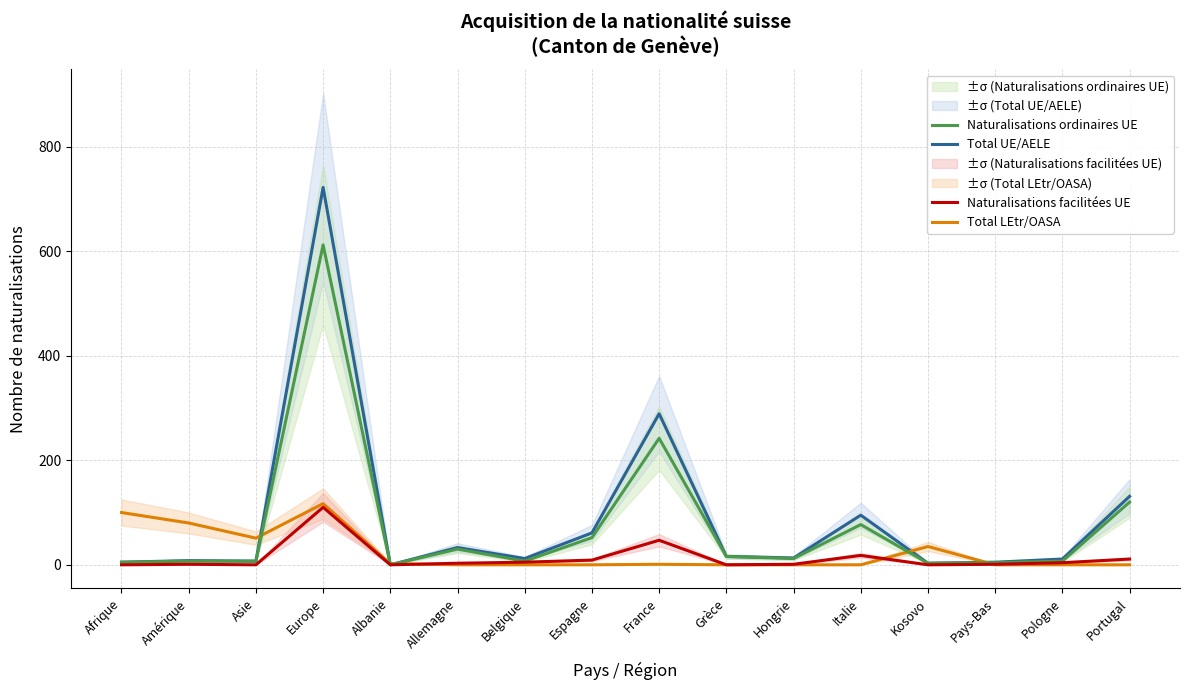

True or false: Naturalisations facilitées UE has a value of 25 at Italie.

False